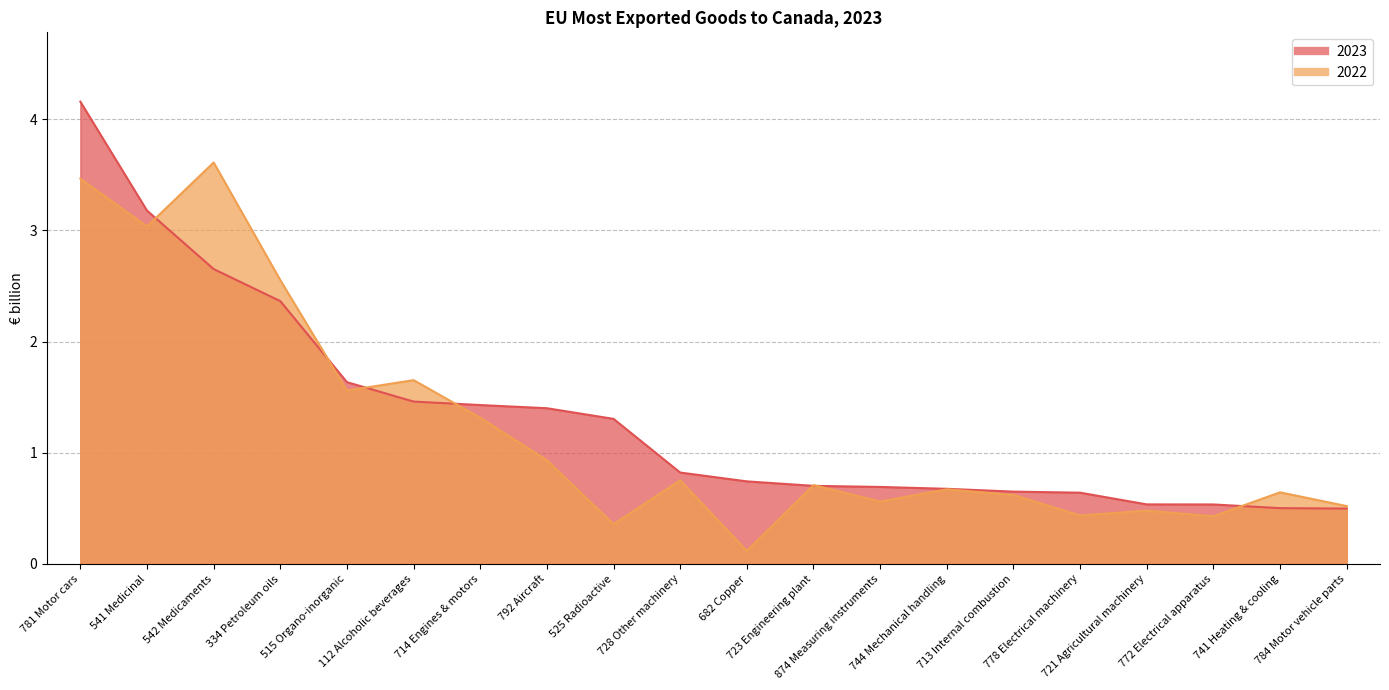

Where is the first local maximum for 2022?

542 Medicaments